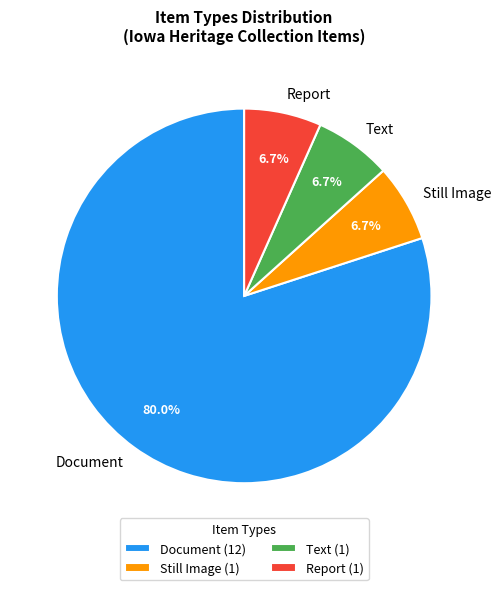

Which has a higher value, Document or Report?

Document